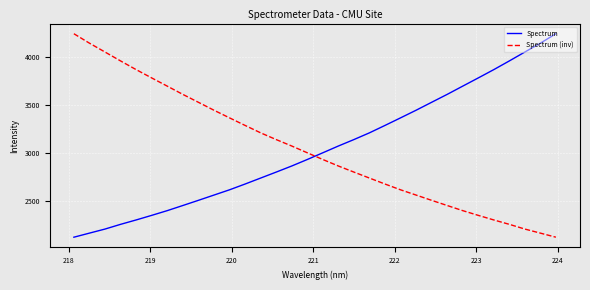

What is the highest value of the Spectrum series?

4245.6